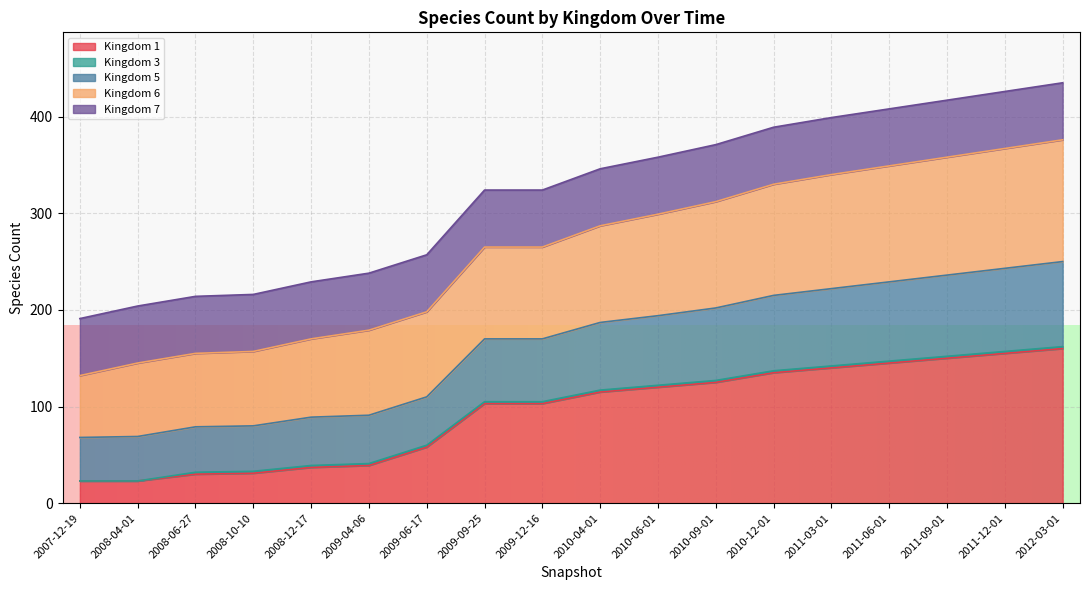

Which category has the highest value across all series?

2012-03-01